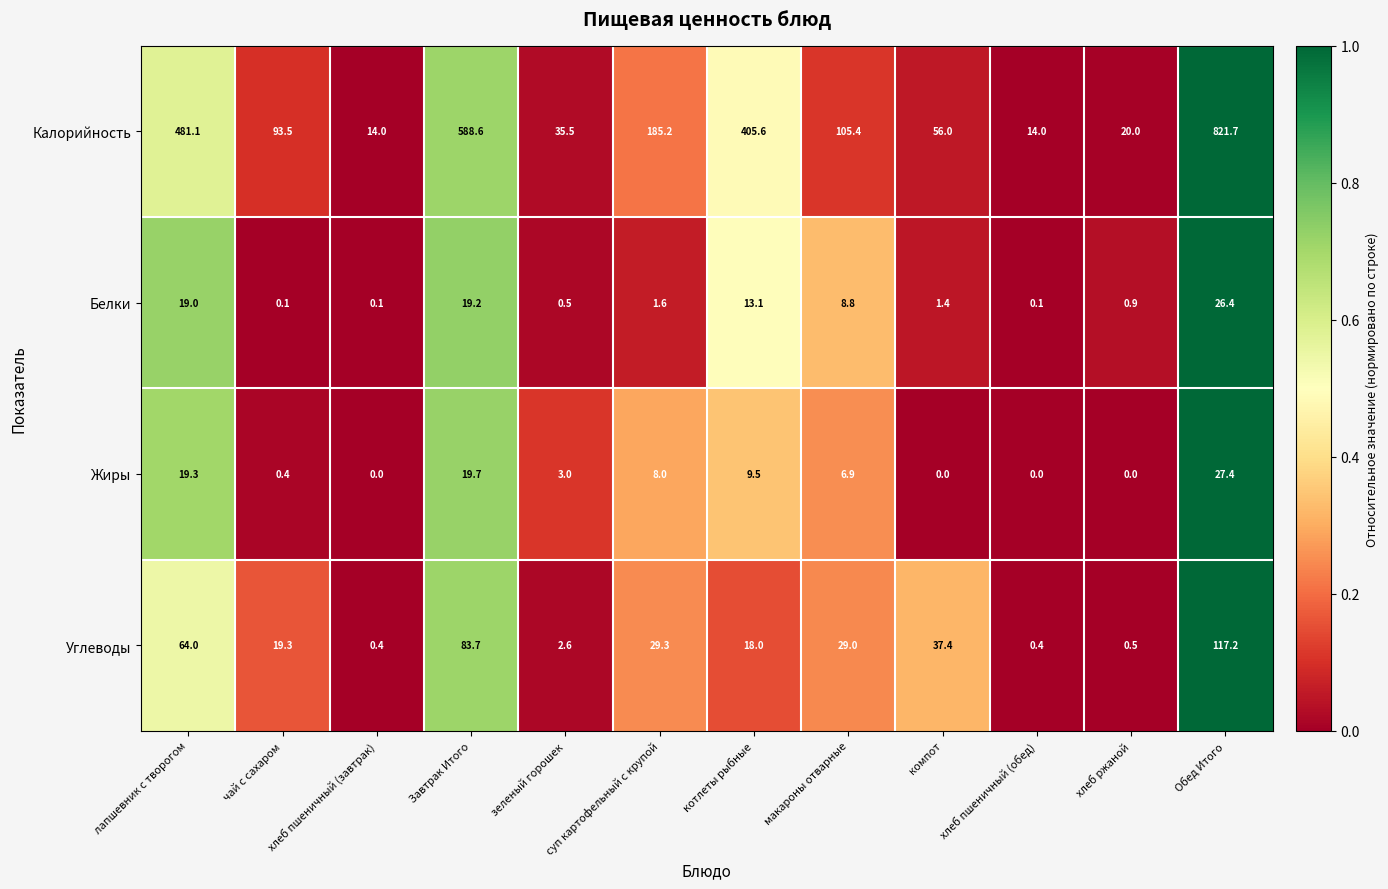

What is the difference between the highest and lowest values at лапшевник с творогом?

462.1